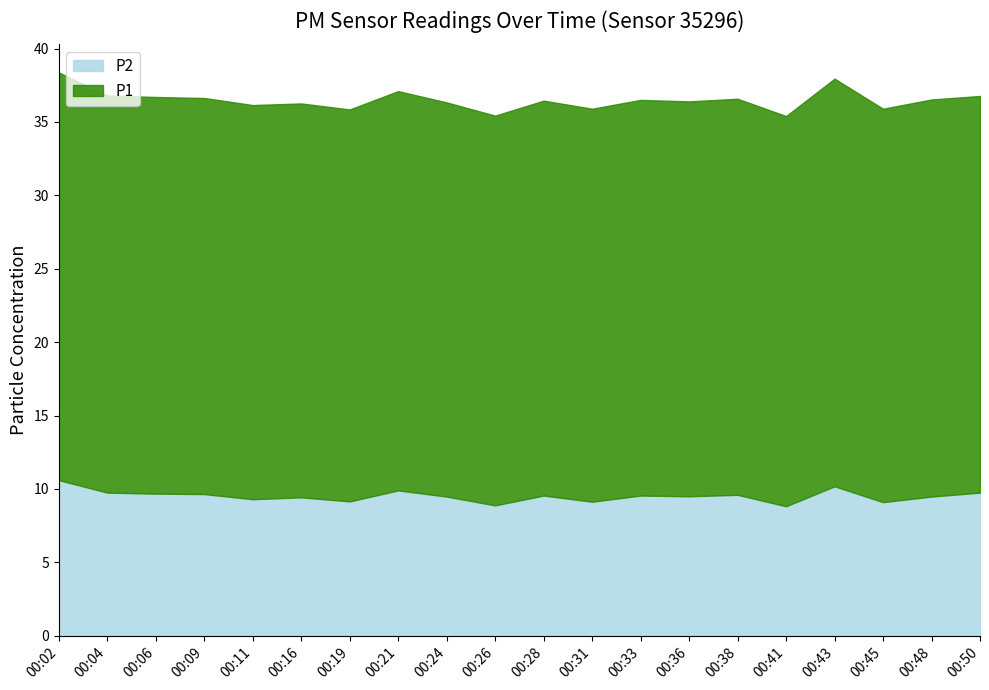

Which series has the largest total across all categories?

P1